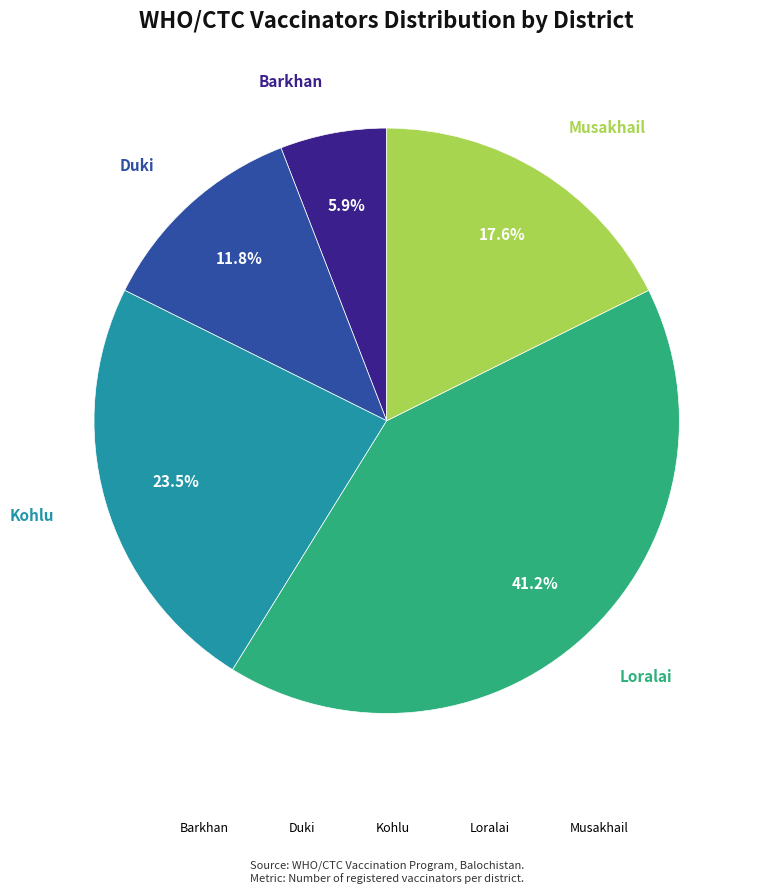

To the nearest percent, what percentage of the pie is Barkhan?

6%